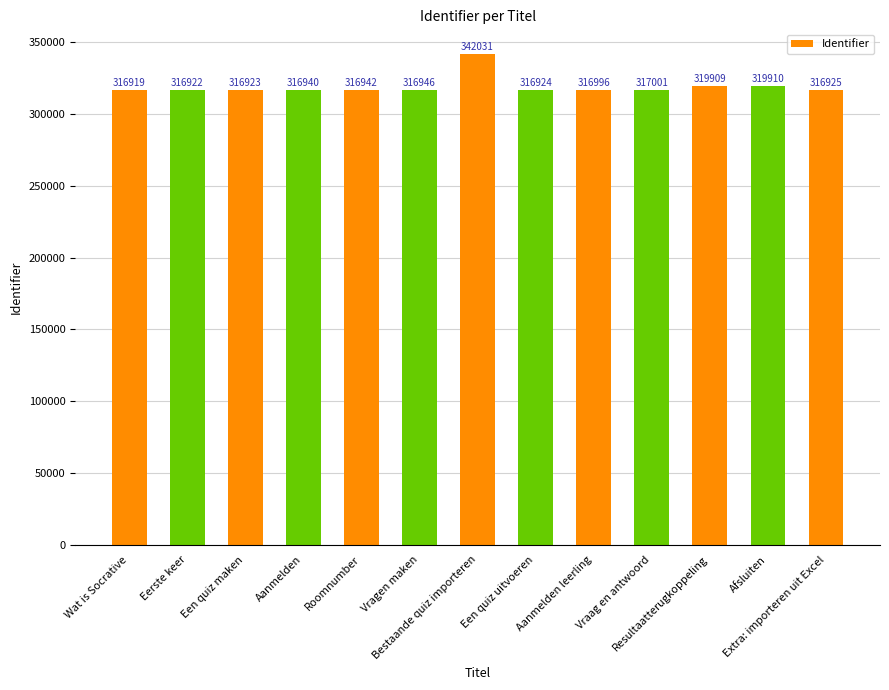

What is the greatest value displayed?

342031